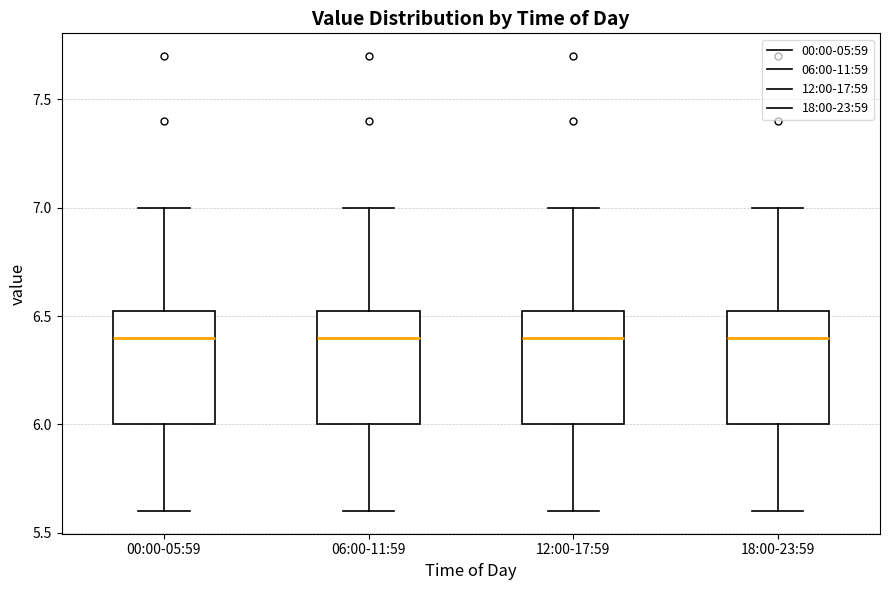

Reading left to right, read every box against the y-axis: the position of its median line, the range the box covers, and the ends of its whiskers. The values are not printed on the chart, so give them approximately, as read against the axis.

00:00-05:59: median 6.40, box 6.00 to 6.55, whiskers 5.60 to 7.00
06:00-11:59: median 6.40, box 6.00 to 6.55, whiskers 5.60 to 7.00
12:00-17:59: median 6.40, box 6.00 to 6.55, whiskers 5.60 to 7.00
18:00-23:59: median 6.40, box 6.00 to 6.55, whiskers 5.60 to 7.00